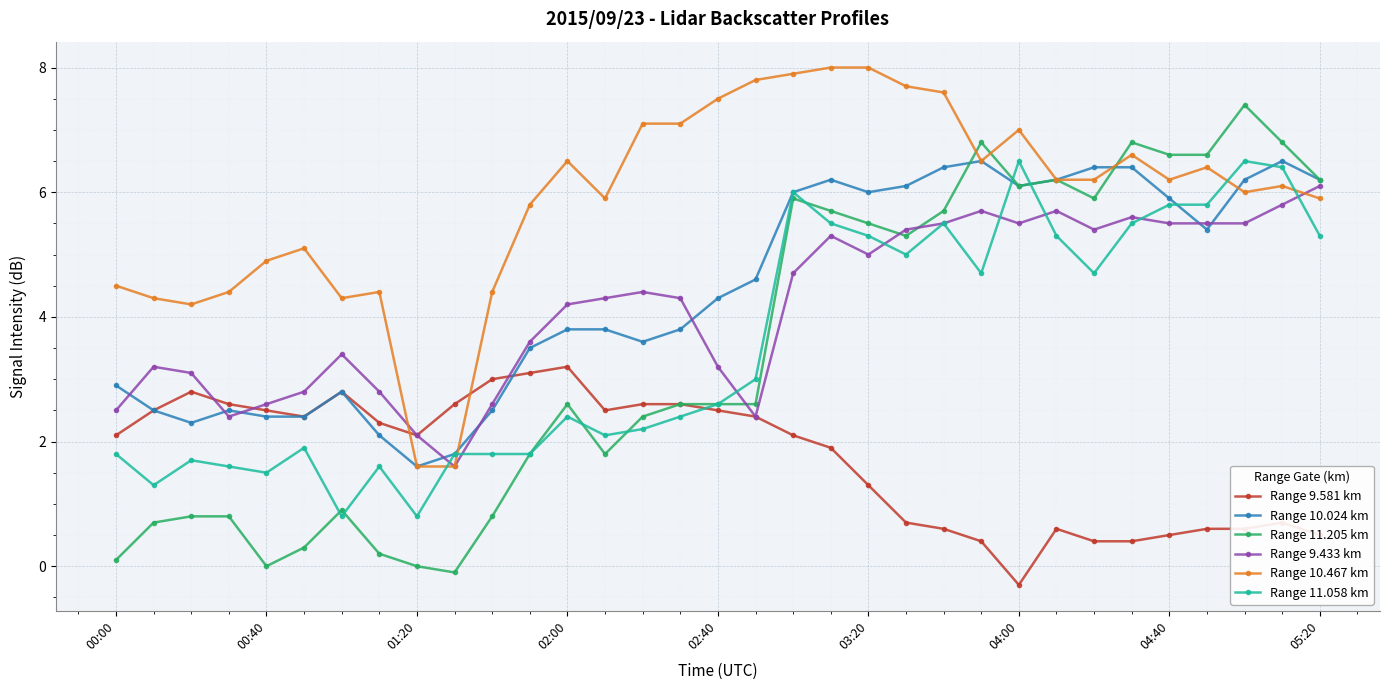

What is the greatest value displayed?

8.0